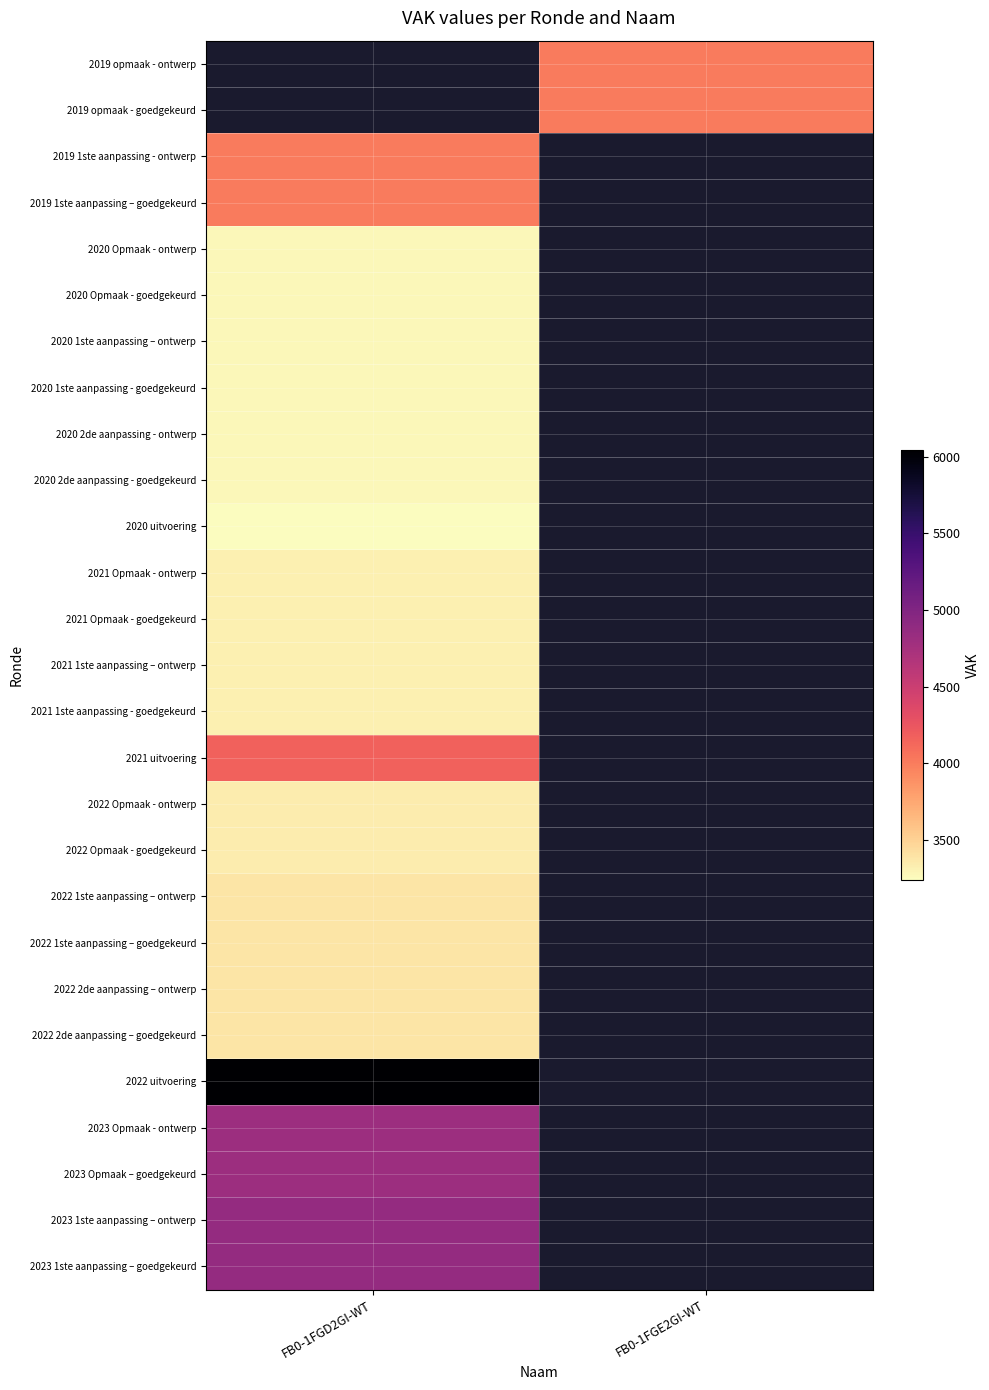

How many distinct data groups are displayed?

27